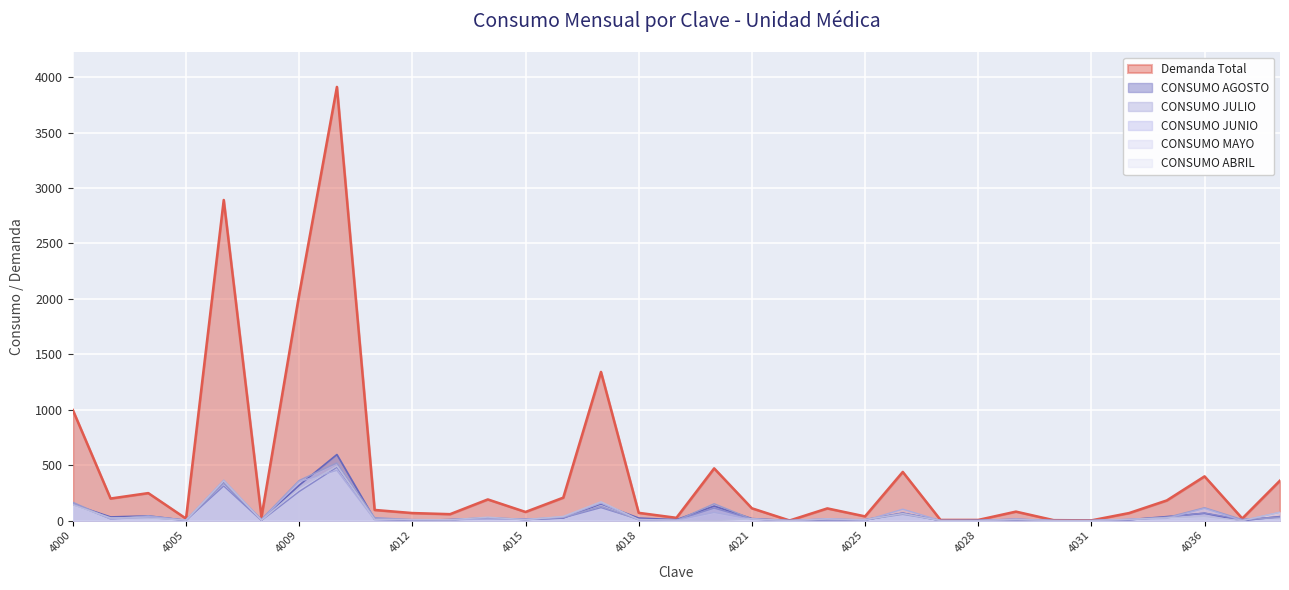

Does the chart display data point markers on the line(s)?

No